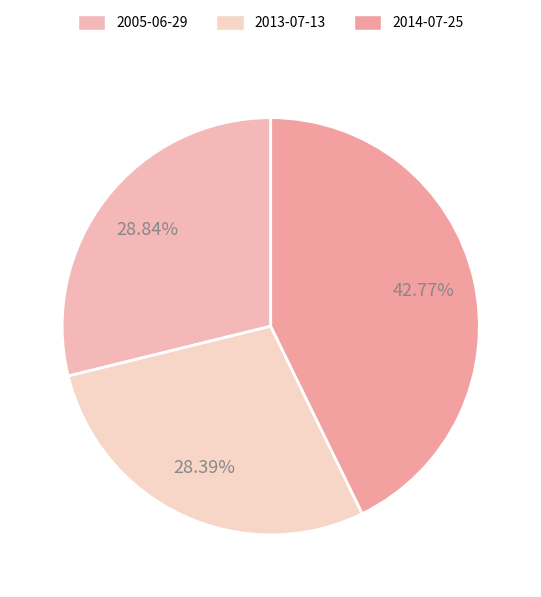

Is it true that 2013-07-13 is 20% of the pie?

False